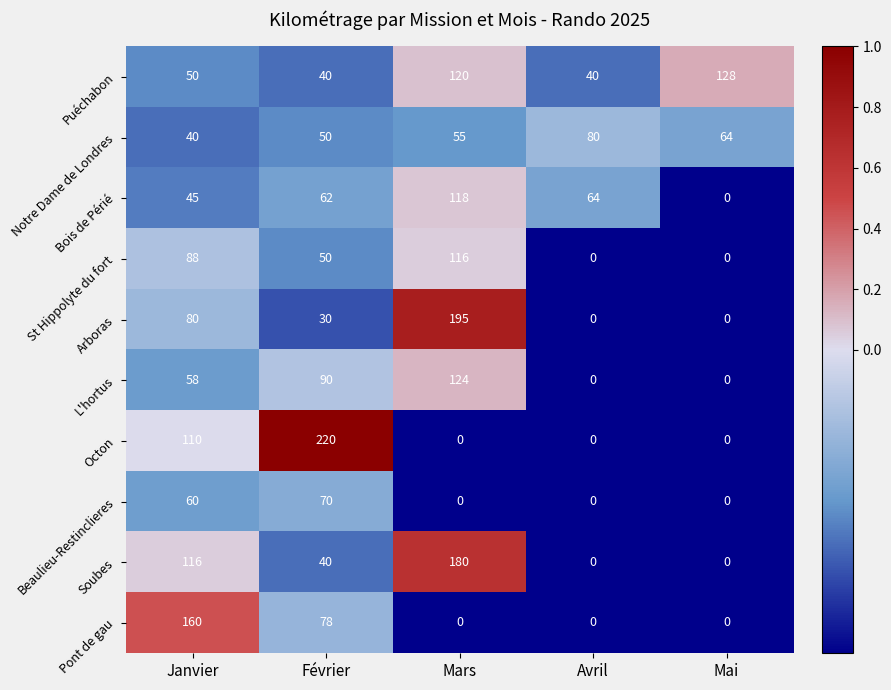

At how many categories does at least one series exceed 0?

5